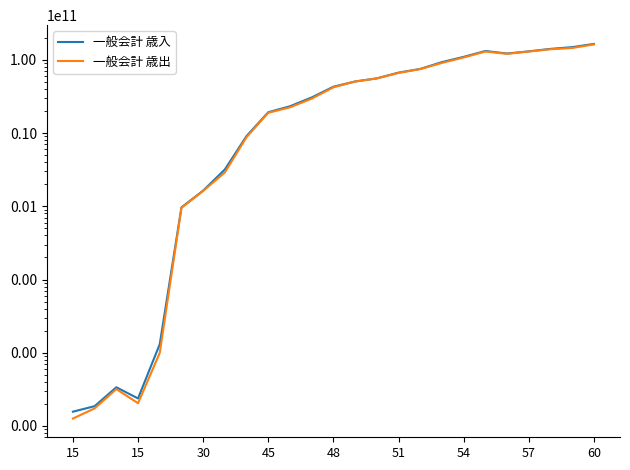

How many data points in 一般会計 歳入 are less than 43056894443?

12